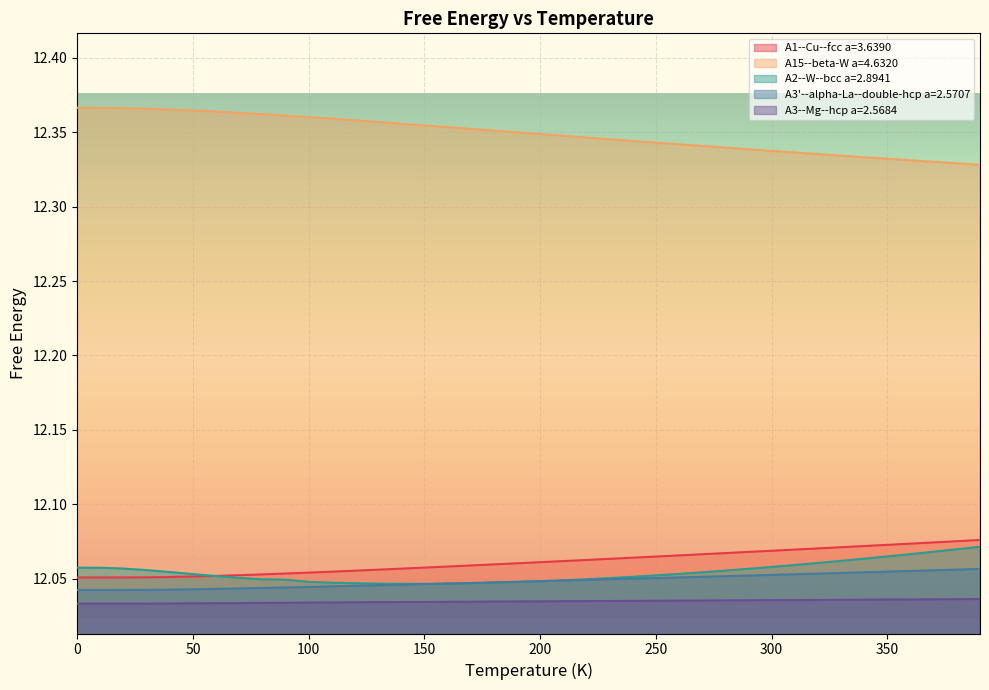

At which category is the sum across all series the highest?

390.0